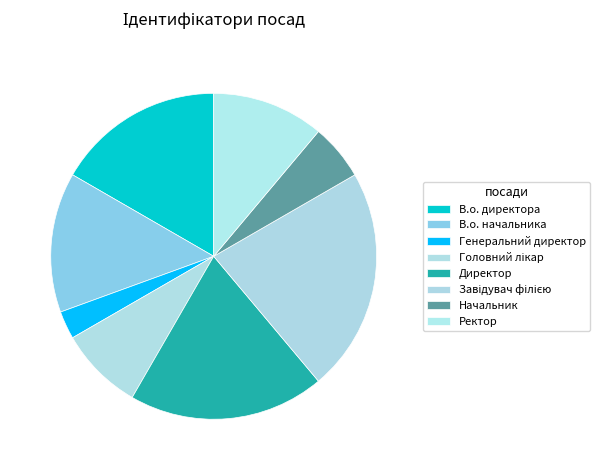

Between Генеральний директор and В.о. начальника, which is larger?

В.о. начальника